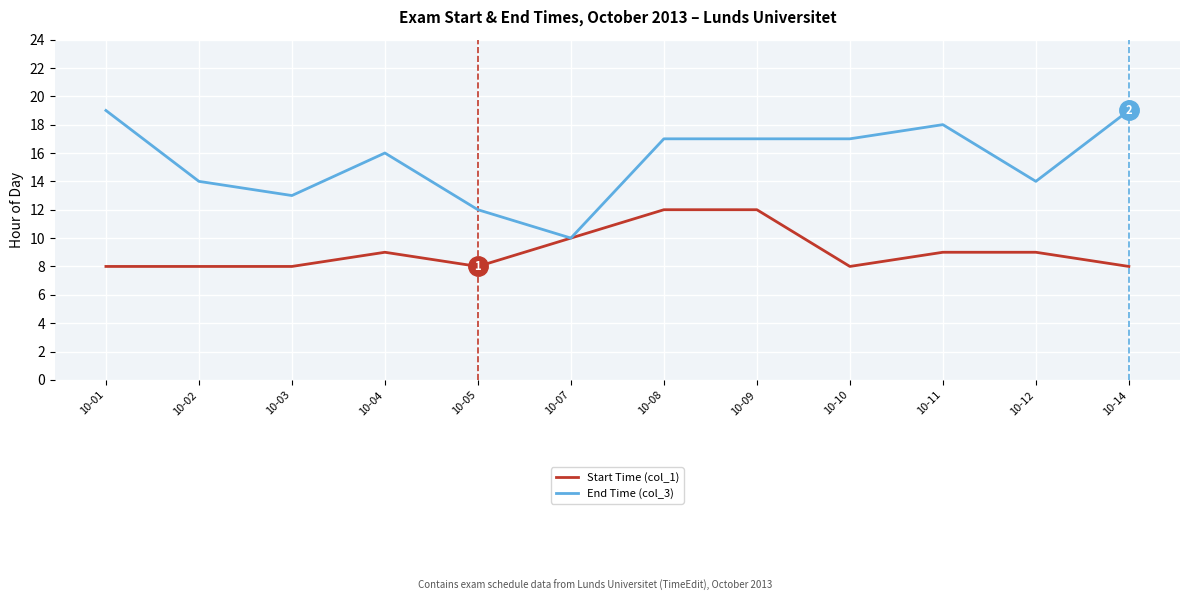

Rank the series by their average value, from lowest to highest.

Start Time (col_1), End Time (col_3)